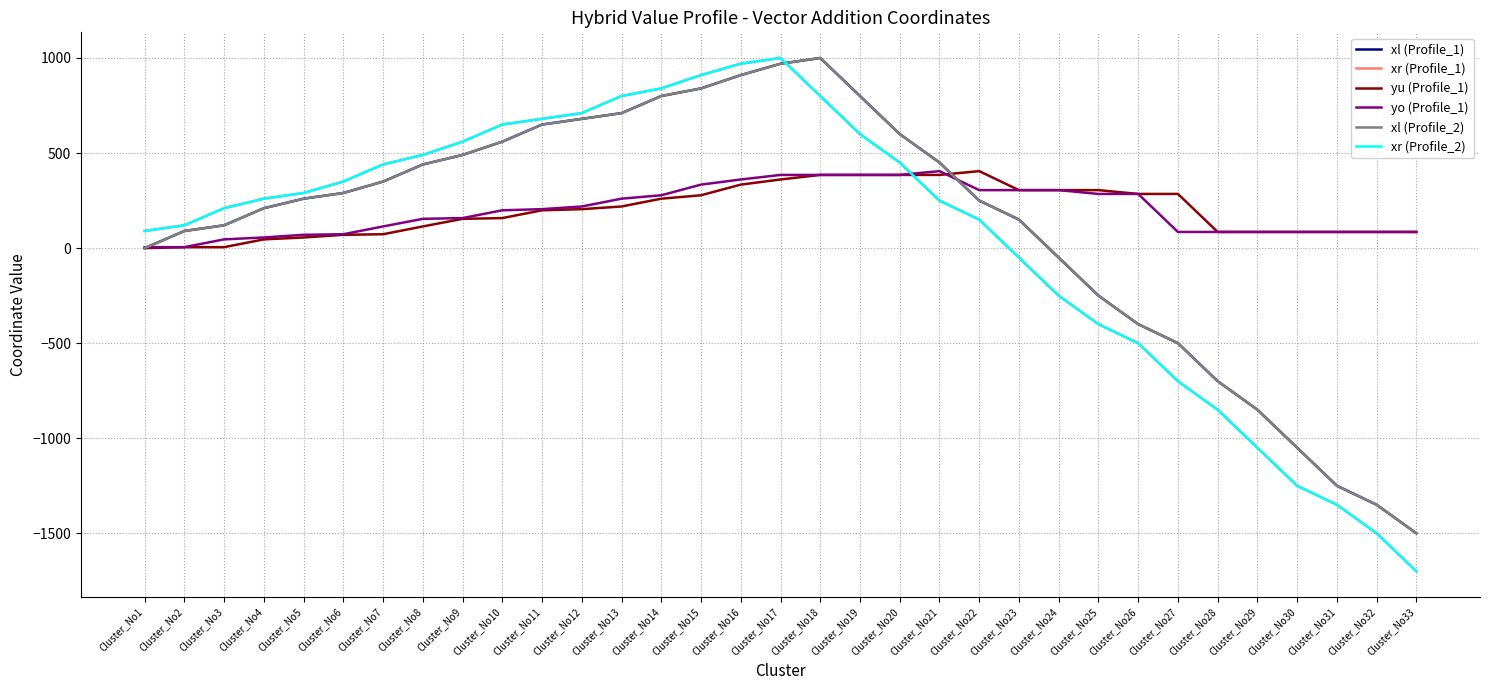

How many times do xl (Profile_2) and xr (Profile_1) cross each other?

1